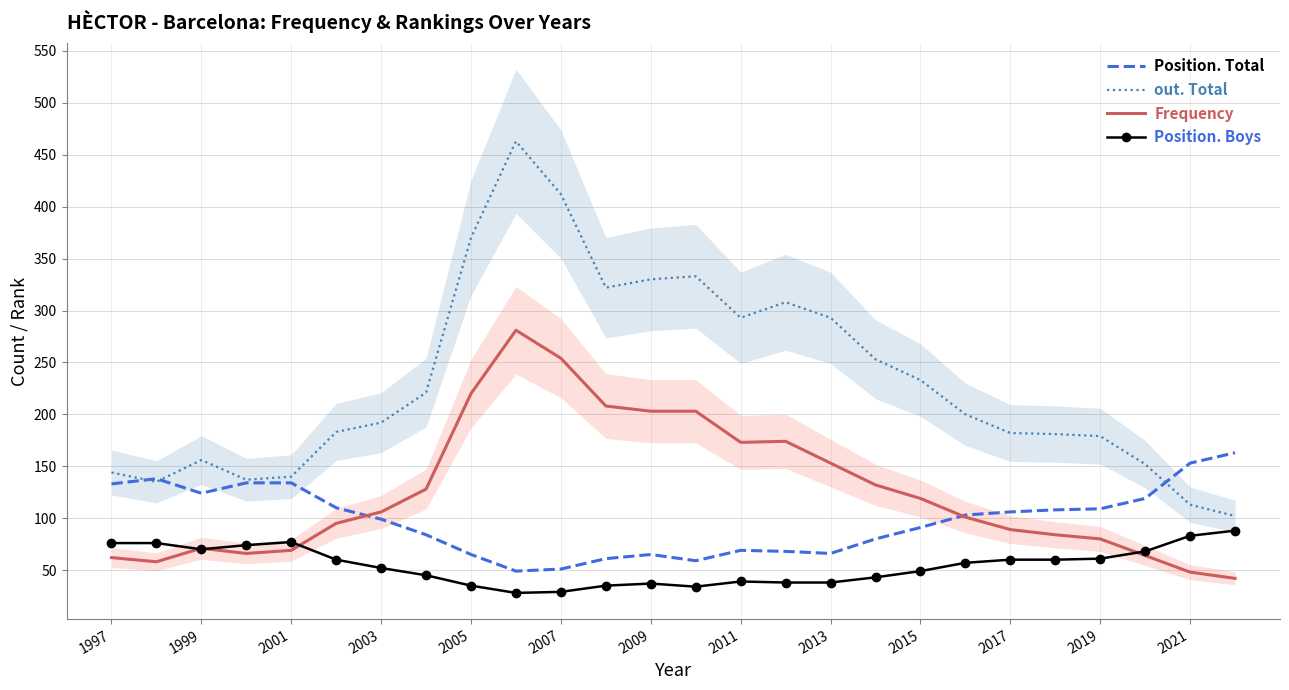

The Position. Boys series shows 73 at 2015. True or false?

False